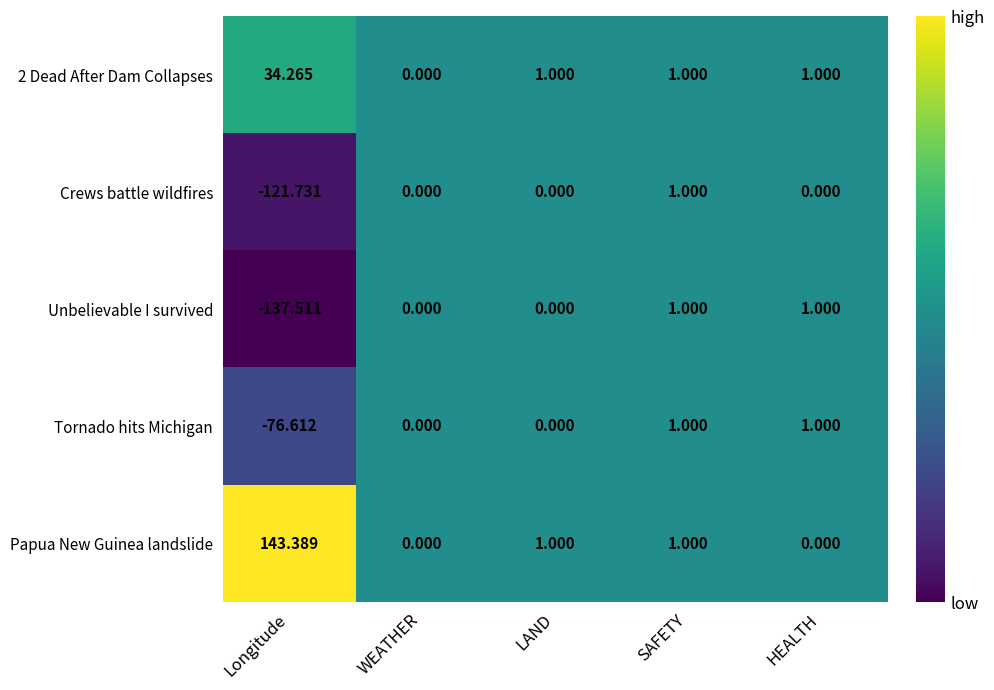

Where does the Papua New Guinea landslide series first go above 1?

Longitude